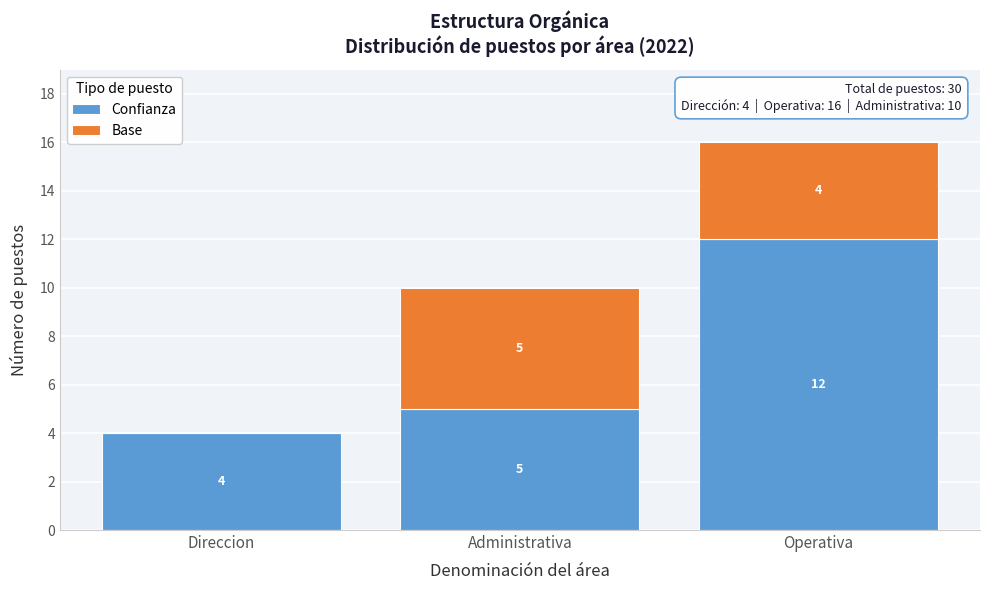

Reading left to right, what are the values for Confianza?

Direccion=4	Administrativa=5	Operativa=12